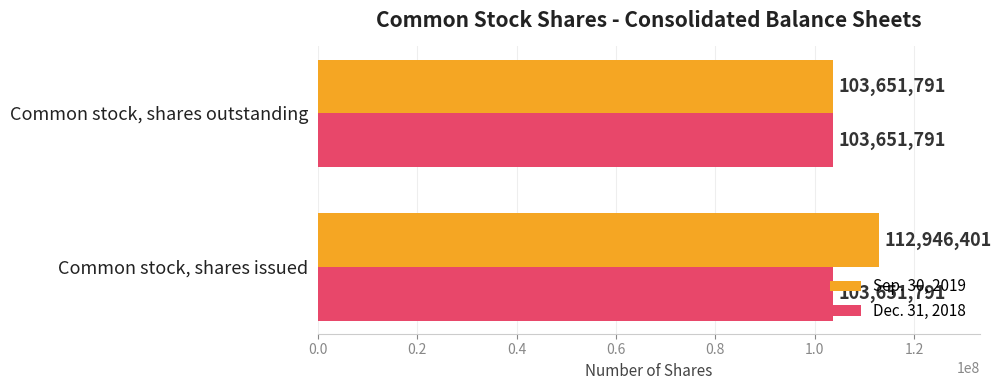

Which series has the largest total across all categories?

Sep. 30, 2019